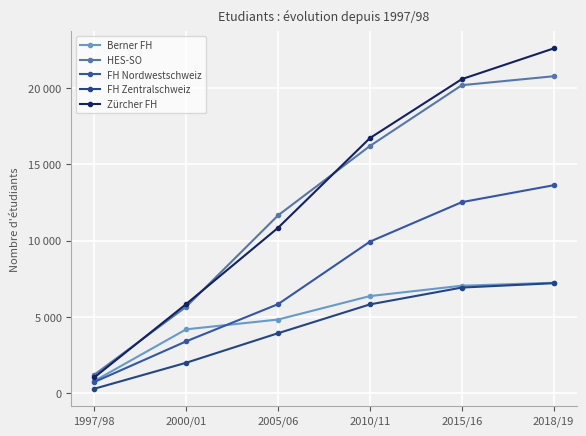

What is the highest value of the Berner FH series?

7242